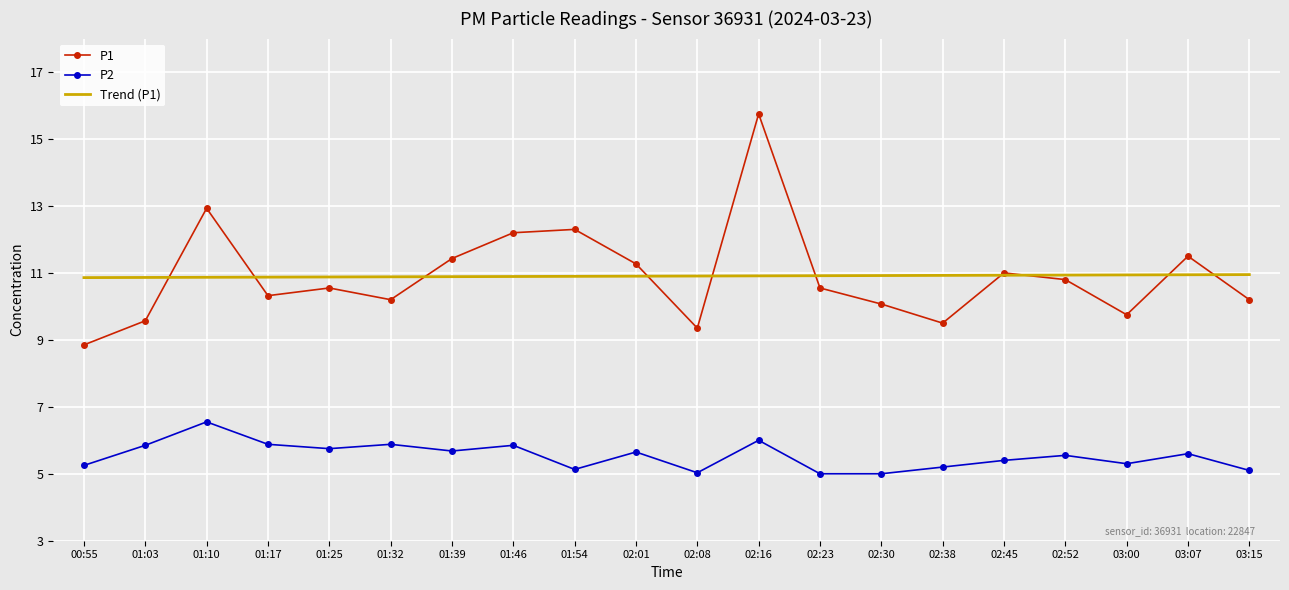

Which series ends up on top after the final intersection of P1 and Trend (P1)?

Trend (P1)